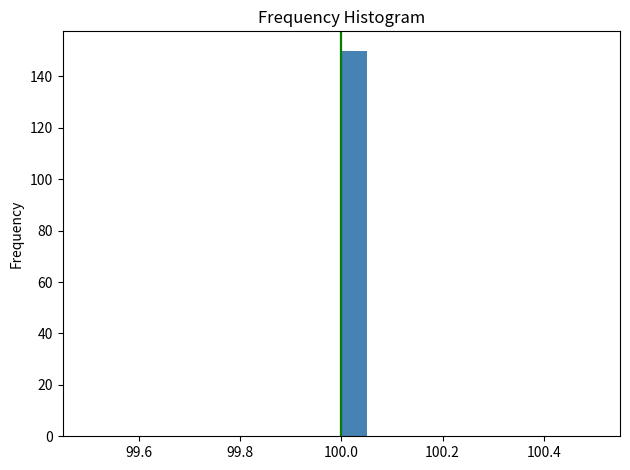

Read against the x-axis, roughly where is the centre of the tallest bar?

100.02